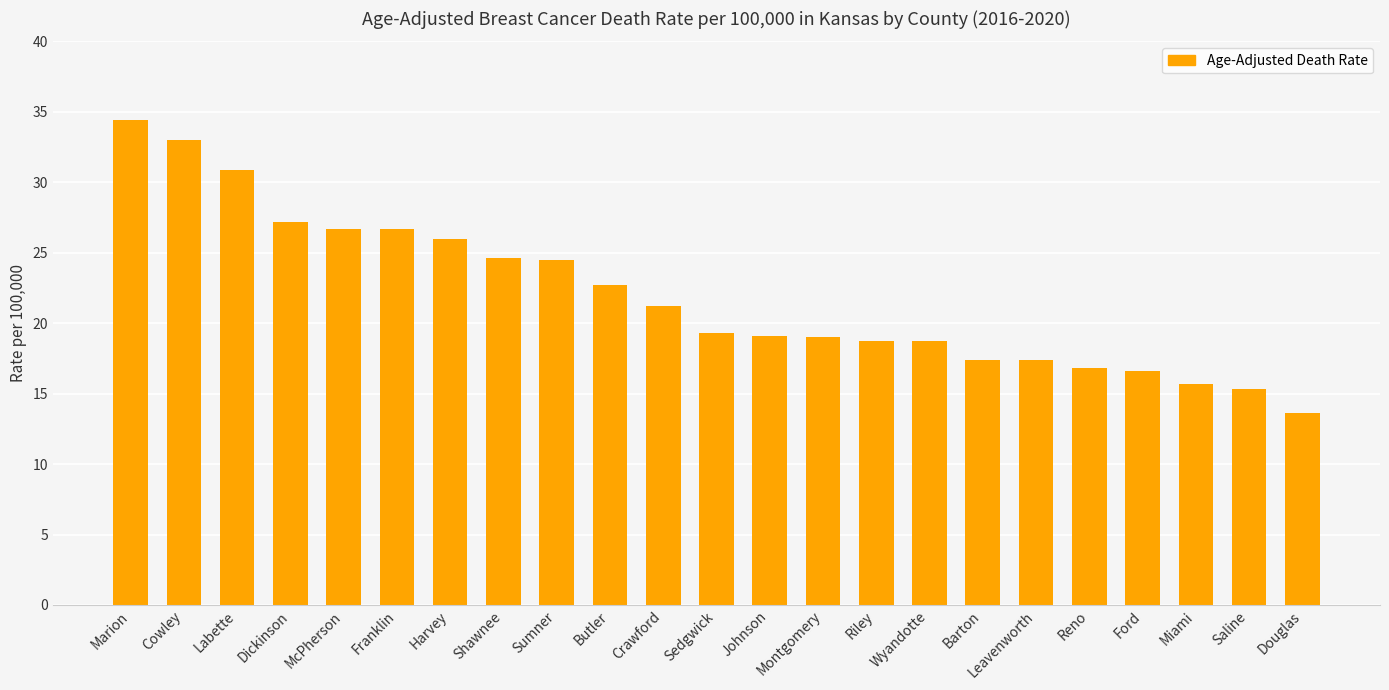

What is the minimum value shown in the chart?

13.6